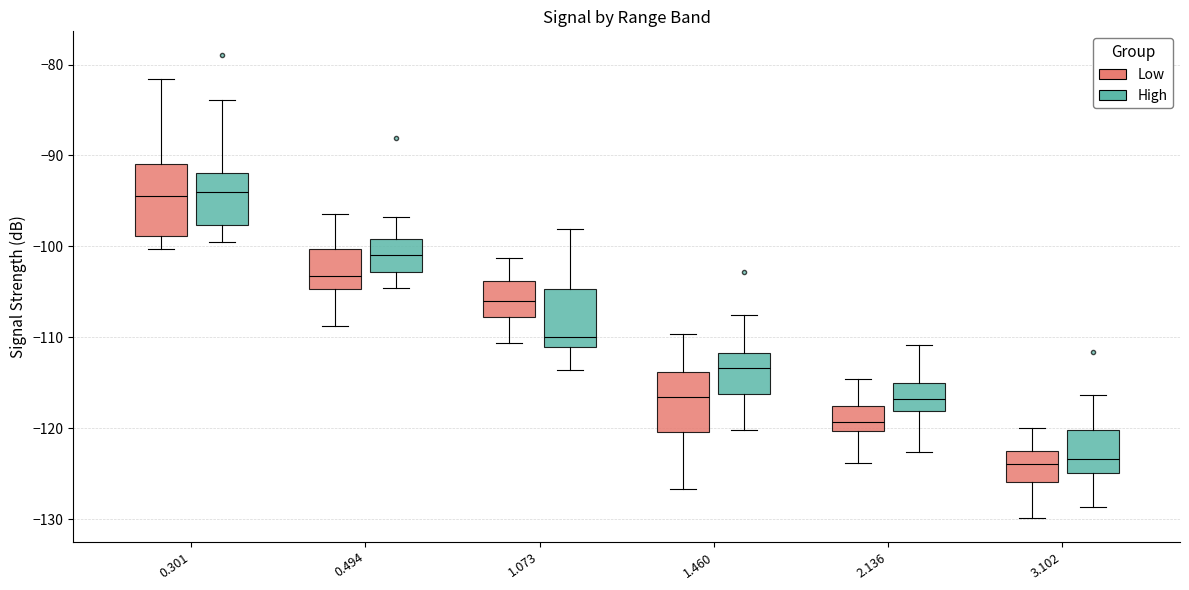

Where does the lower whisker of the box for 2.136 (Low) end on the y-axis? The values are not printed on the chart, so give them approximately, as read against the axis.

-124